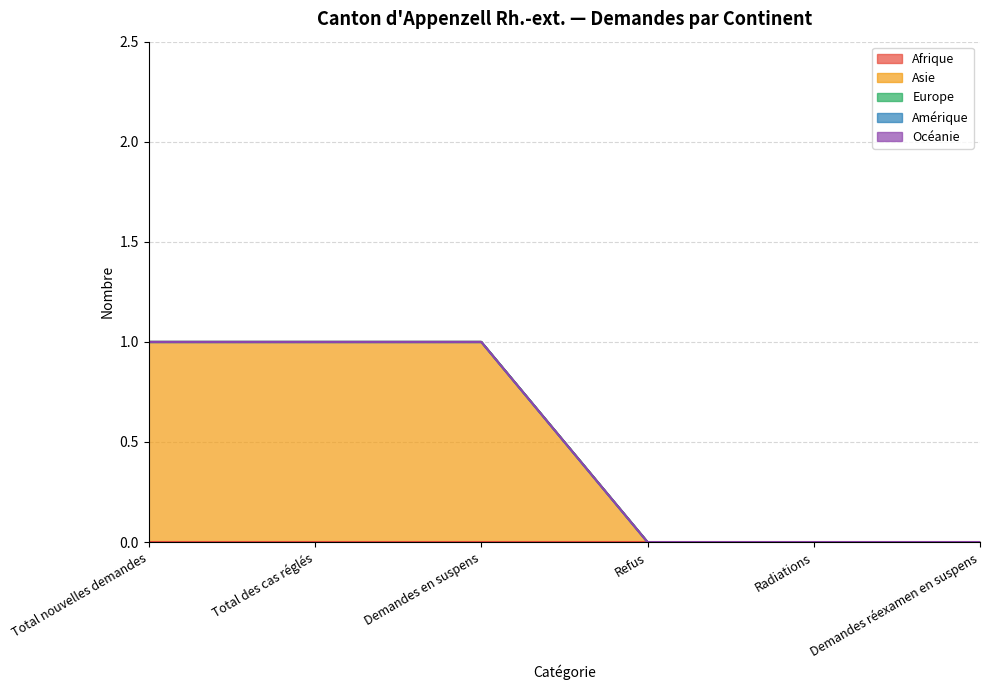

Reading left to right, what are all the values shown in this chart?

Afrique: Total nouvelles demandes=0	Total des cas réglés=0	Demandes en suspens=0	Refus=0	Radiations=0	Demandes réexamen en suspens=0
Asie: Total nouvelles demandes=1	Total des cas réglés=1	Demandes en suspens=1	Refus=0	Radiations=0	Demandes réexamen en suspens=0
Europe: Total nouvelles demandes=0	Total des cas réglés=0	Demandes en suspens=0	Refus=0	Radiations=0	Demandes réexamen en suspens=0
Amérique: Total nouvelles demandes=0	Total des cas réglés=0	Demandes en suspens=0	Refus=0	Radiations=0	Demandes réexamen en suspens=0
Océanie: Total nouvelles demandes=0	Total des cas réglés=0	Demandes en suspens=0	Refus=0	Radiations=0	Demandes réexamen en suspens=0